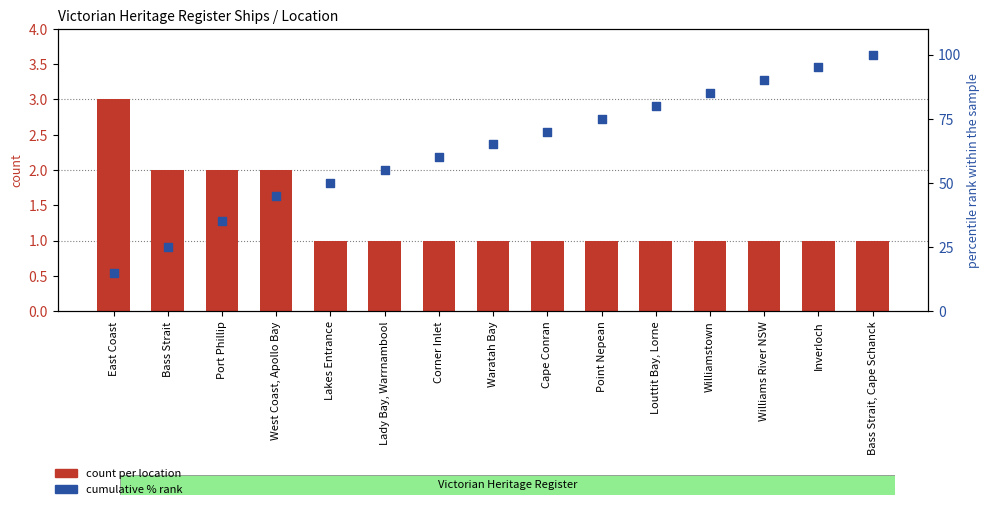

What are all the series names shown in the legend?

count per location, cumulative % rank